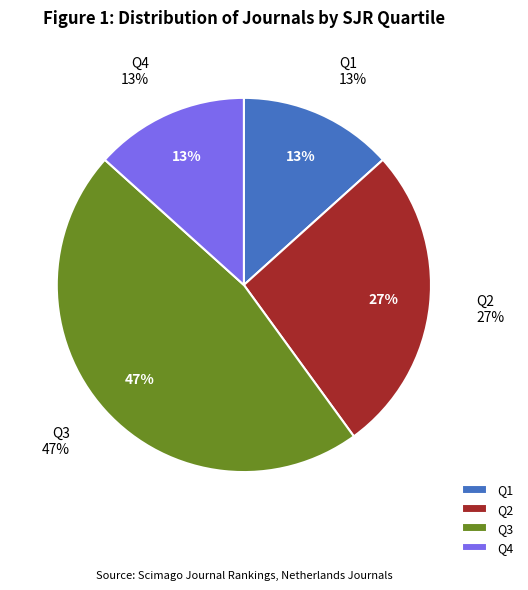

Does Q1 account for over 50% of the chart?

No